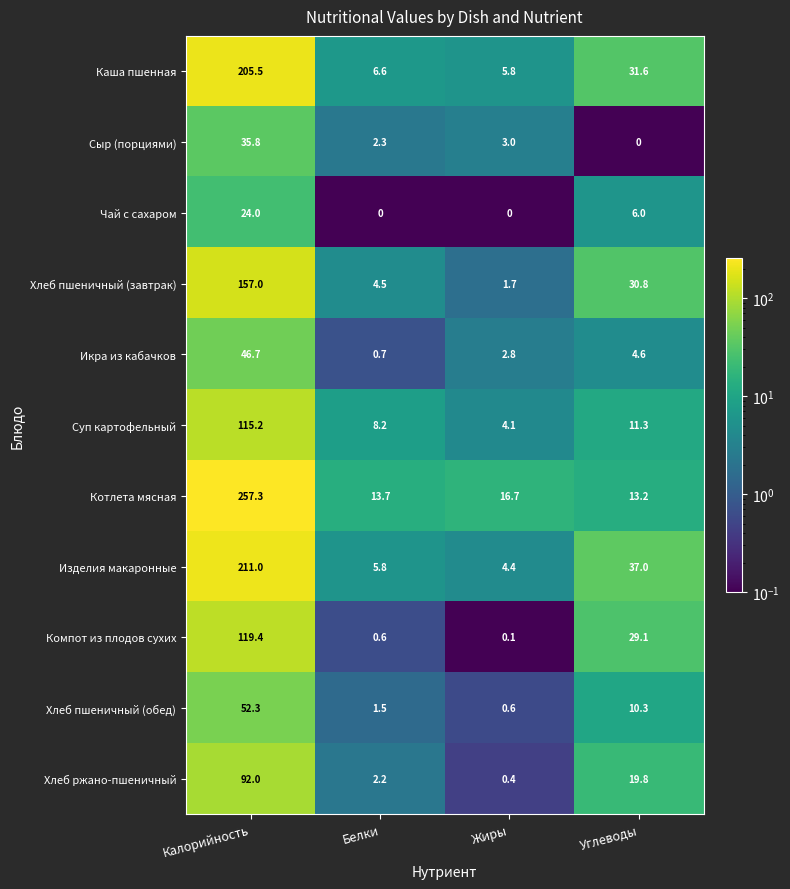

Which category has the highest value across all series?

Калорийность